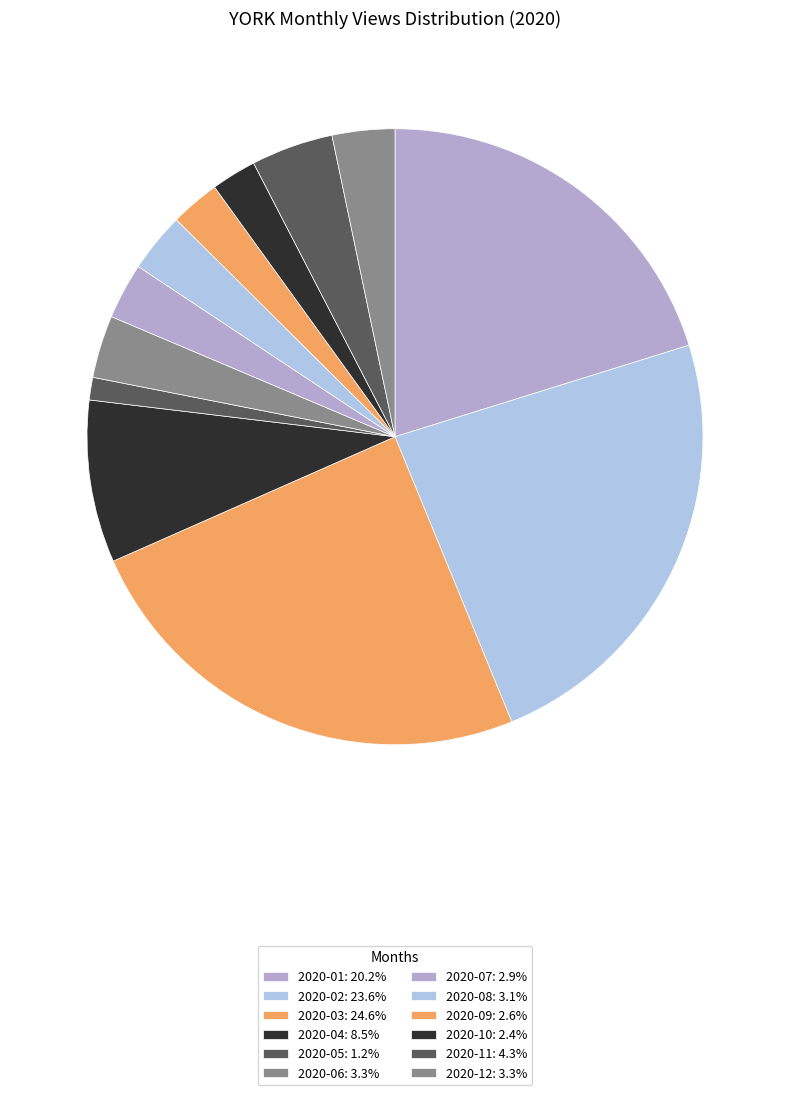

The 2020-05 slice represents 1% of the pie. True or false?

True